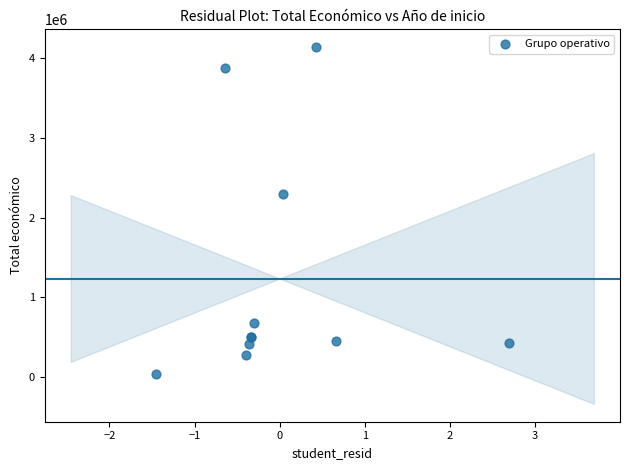

What Y value in the scatter plot is closest to 2090732?

2296067